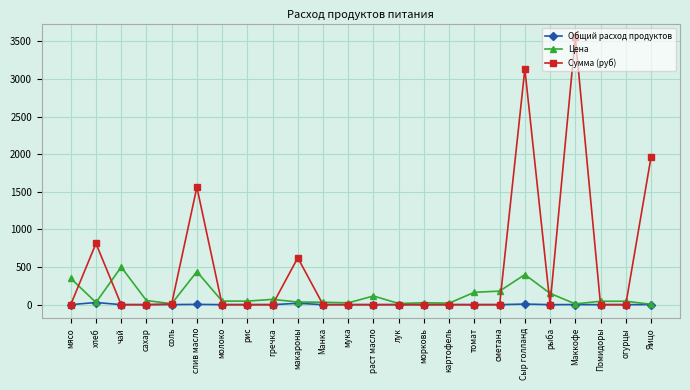

Is it true that Сумма (руб) equals 1794.0 at огурцы?

False